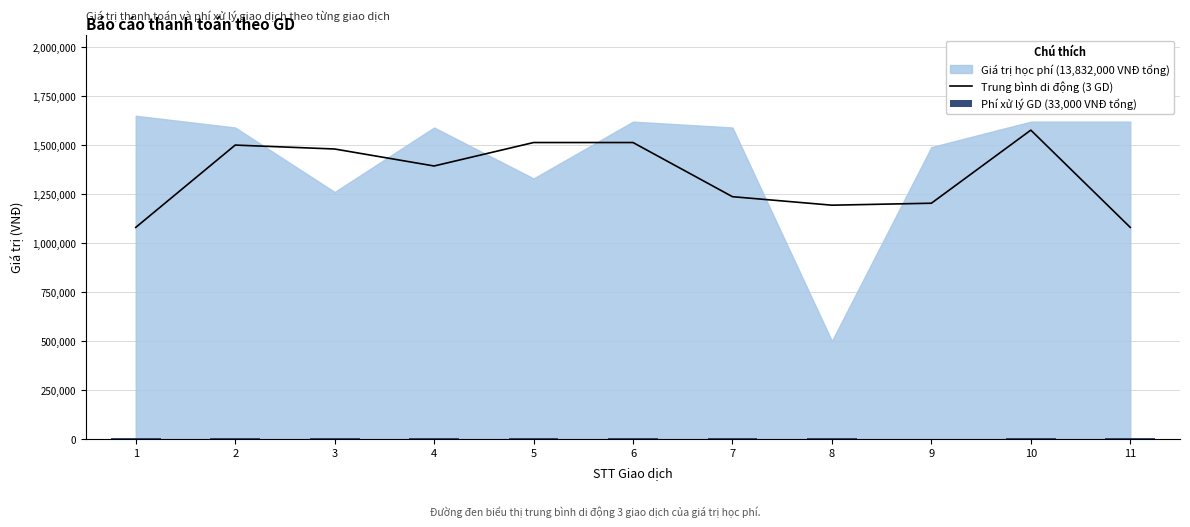

At how many categories does at least one series exceed 399691?

11